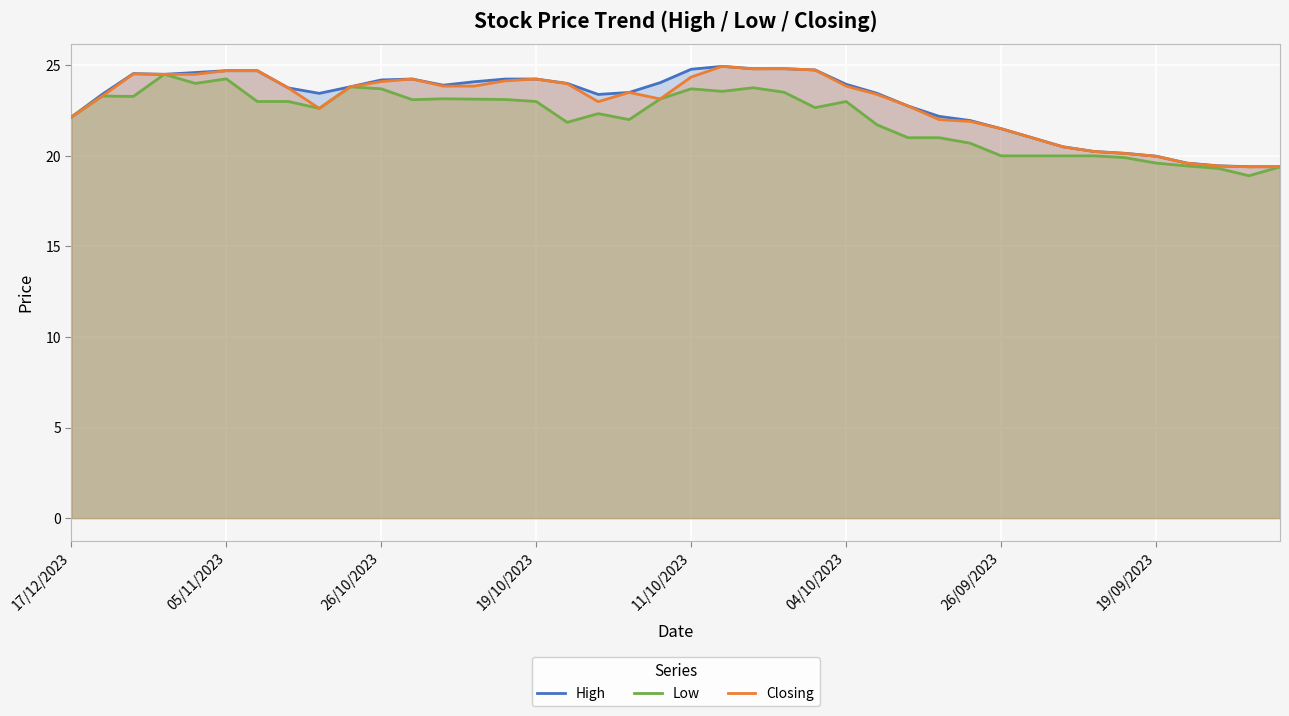

True or false: Low and Closing cross at least once.

False